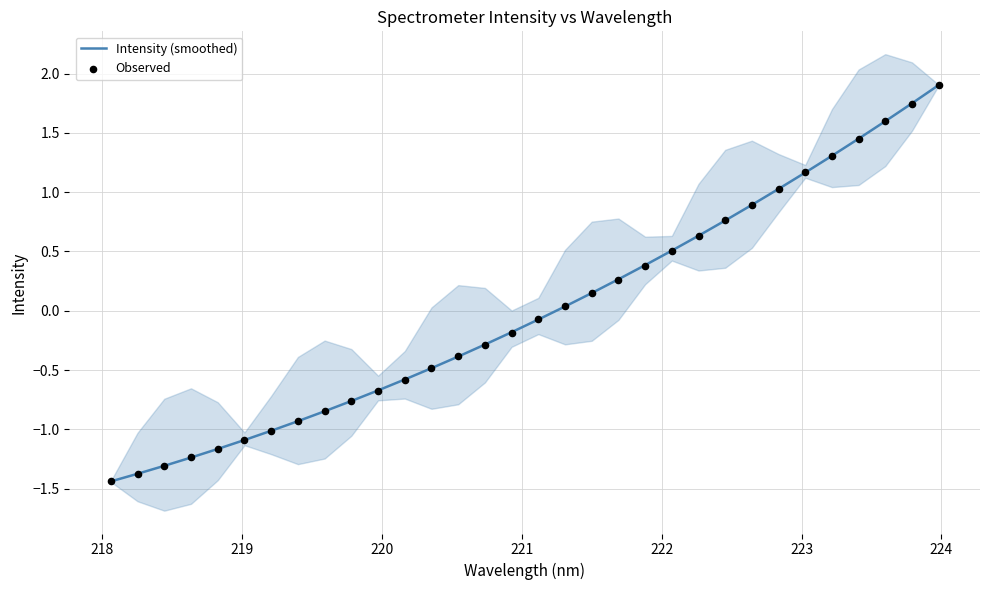

What are all the series names shown in the legend?

Intensity (smoothed), Observed